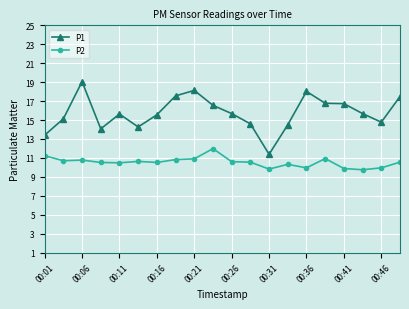

What is the average value of the P1 series?

15.7